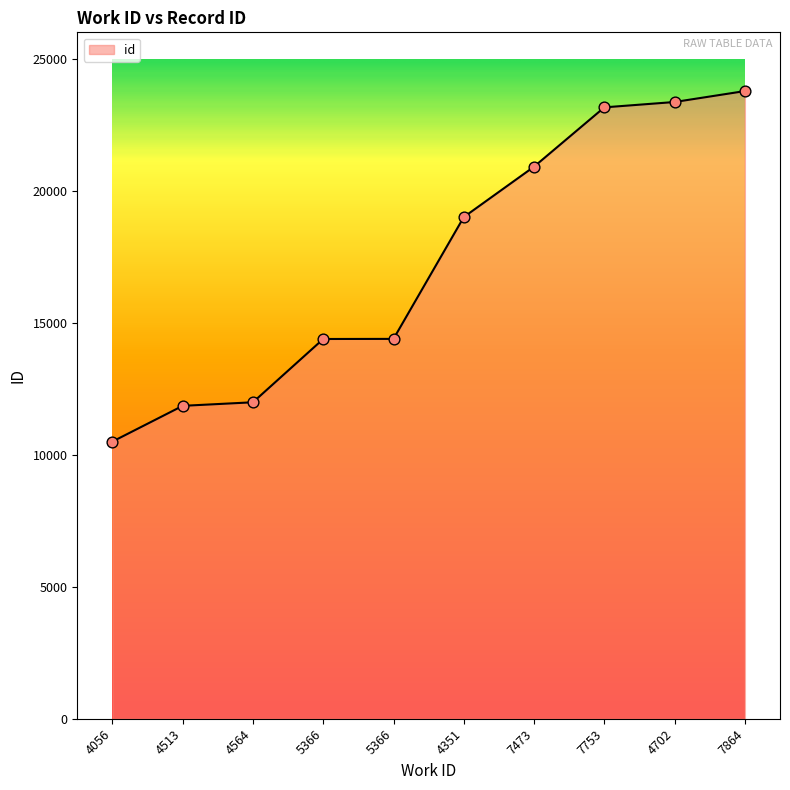

What is the ratio of the value at 7753 to the value at 4056?

2.2